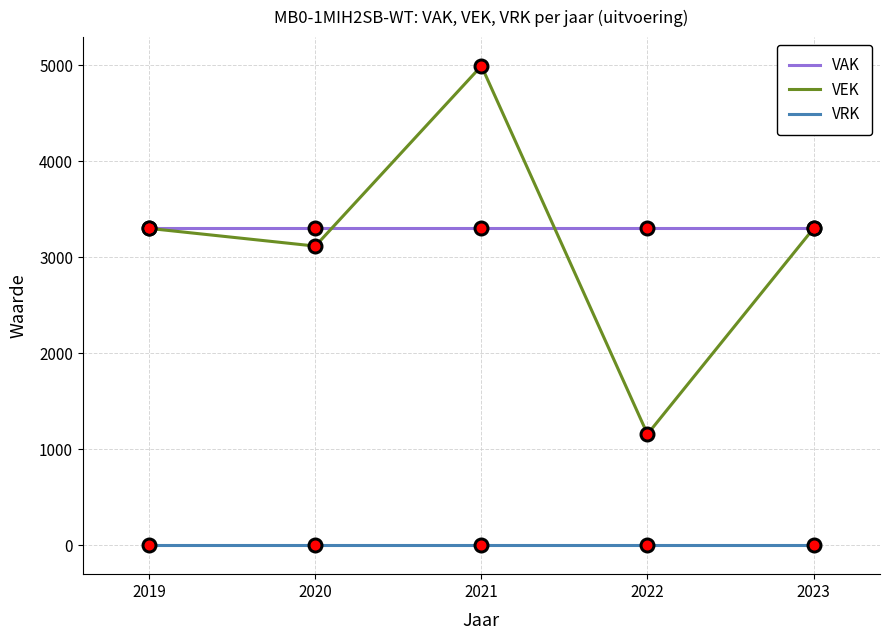

At how many categories does at least one series exceed 4090?

1